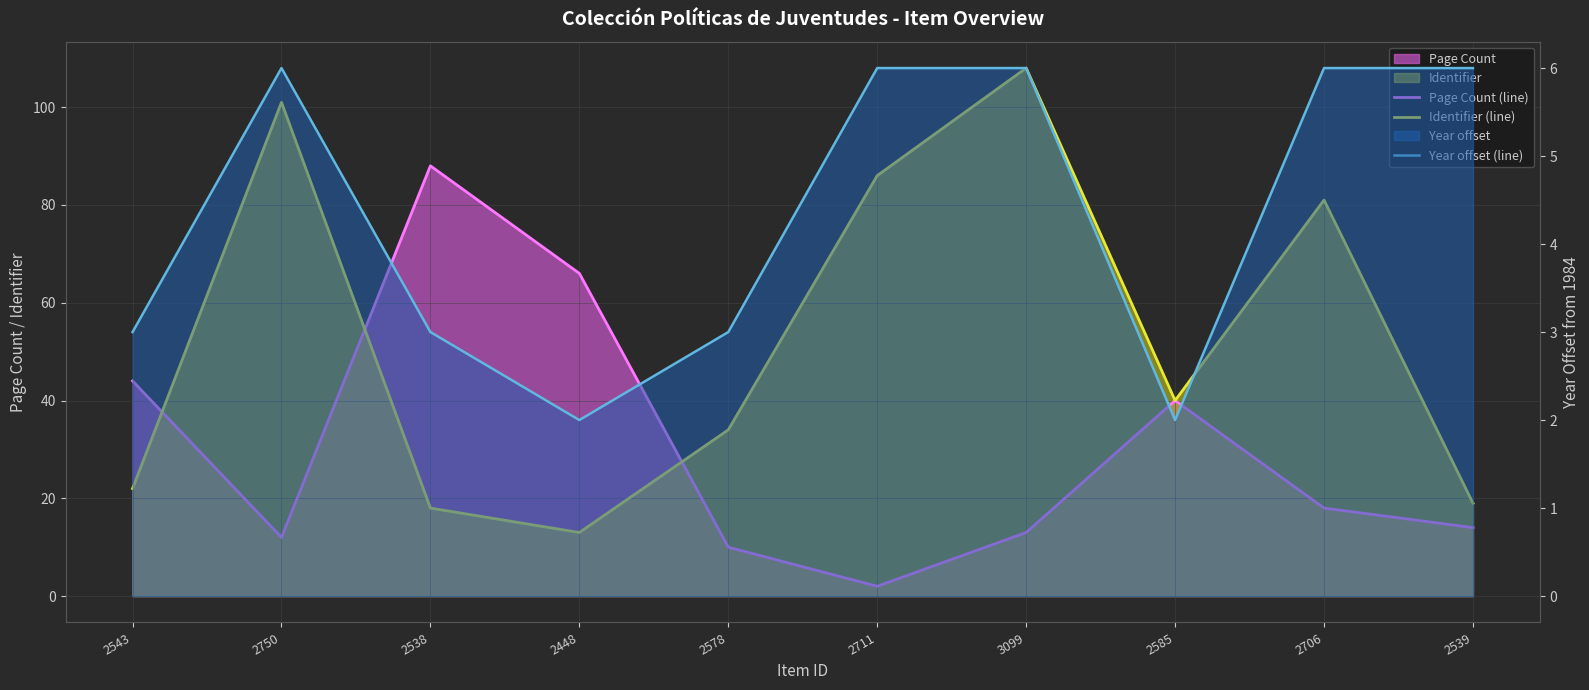

How many times do Year offset (line) and Page Count (line) cross each other?

2